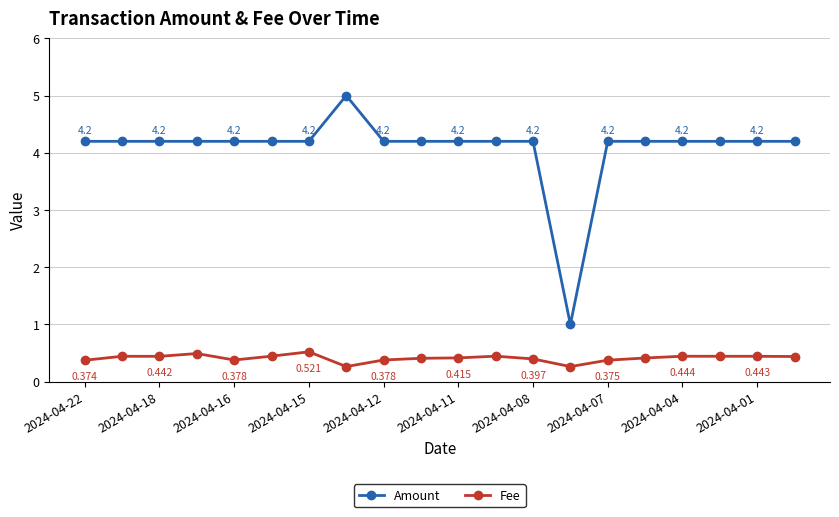

Rank the series by their maximum value, from highest to lowest.

Amount, Fee